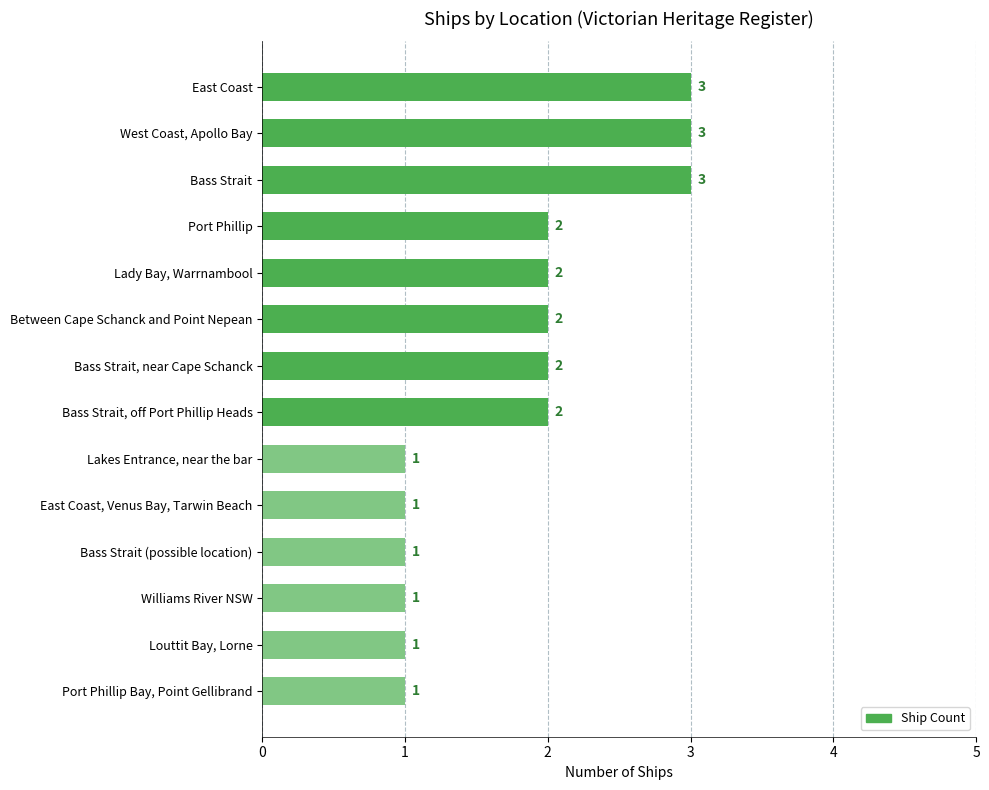

What is the label of the 9th bar from the bottom?

Between Cape Schanck and Point Nepean